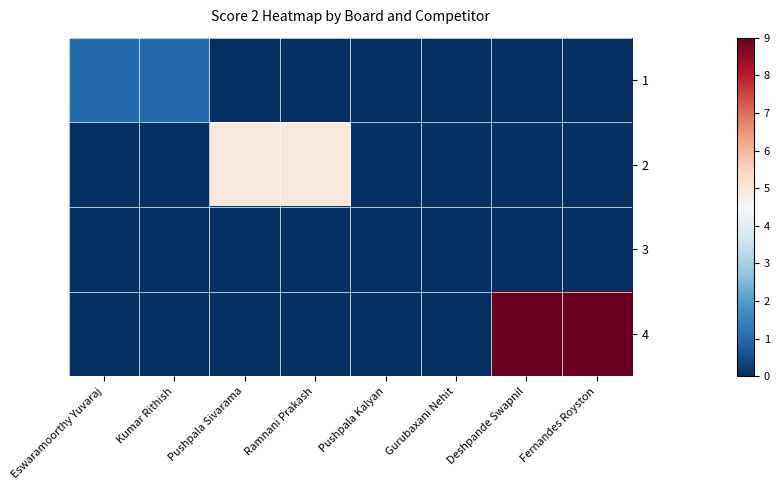

Reading left to right, list all the values displayed in this chart.

1: Eswaramoorthy Yuvaraj=1	Kumar Rithish=1	Pushpala Sivarama=0	Ramnani Prakash=0	Pushpala Kalyan=0	Gurubaxani Nehit=0	Deshpande Swapnil=0	Fernandes Royston=0
2: Eswaramoorthy Yuvaraj=0	Kumar Rithish=0	Pushpala Sivarama=5	Ramnani Prakash=5	Pushpala Kalyan=0	Gurubaxani Nehit=0	Deshpande Swapnil=0	Fernandes Royston=0
3: Eswaramoorthy Yuvaraj=0	Kumar Rithish=0	Pushpala Sivarama=0	Ramnani Prakash=0	Pushpala Kalyan=0	Gurubaxani Nehit=0	Deshpande Swapnil=0	Fernandes Royston=0
4: Eswaramoorthy Yuvaraj=0	Kumar Rithish=0	Pushpala Sivarama=0	Ramnani Prakash=0	Pushpala Kalyan=0	Gurubaxani Nehit=0	Deshpande Swapnil=9	Fernandes Royston=9